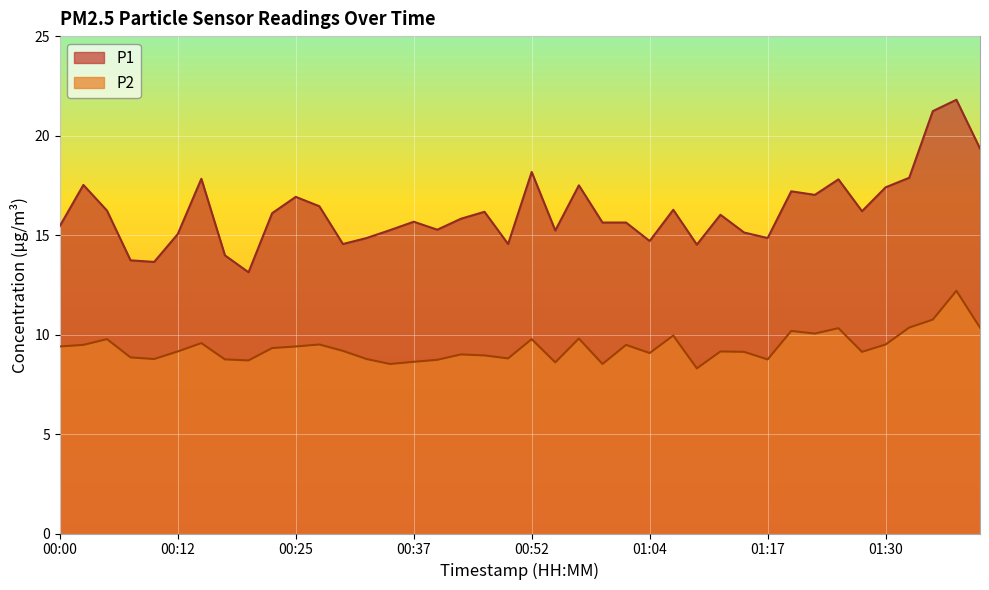

What position from the left is 00:05?

3